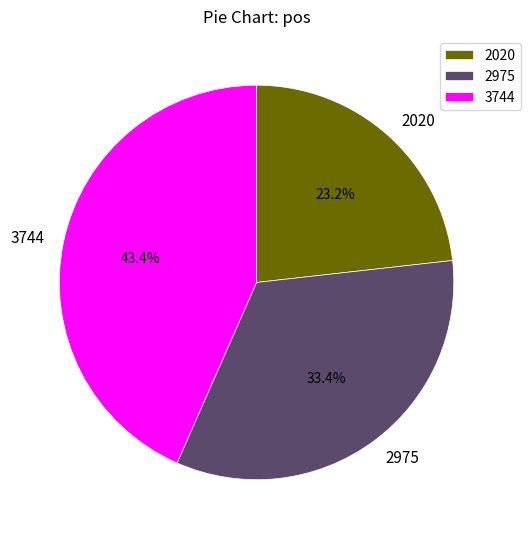

What is the largest slice in the pie chart?

3744